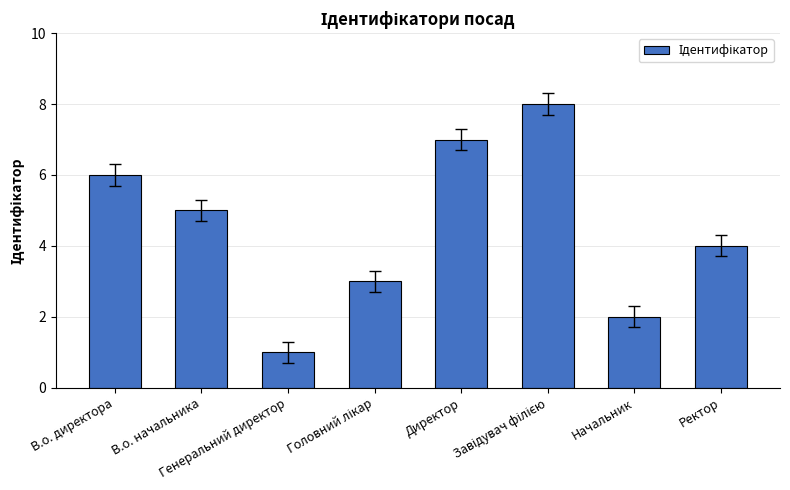

What is the greatest value displayed?

8